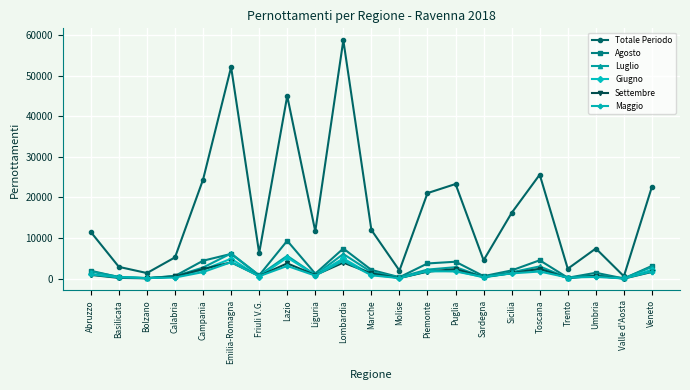

Does the chart display data point markers on the line(s)?

Yes